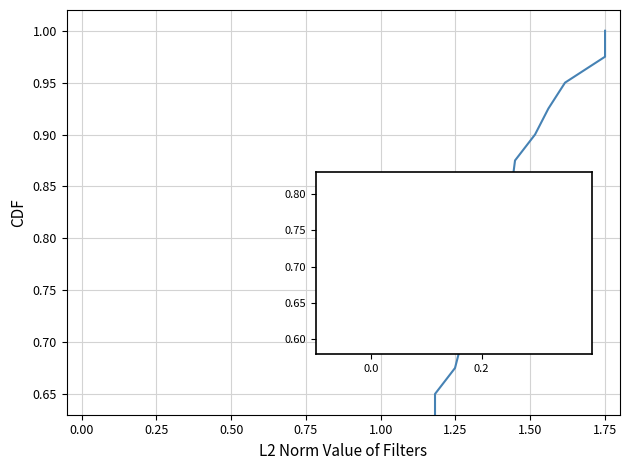

How many lines are shown in the chart?

1